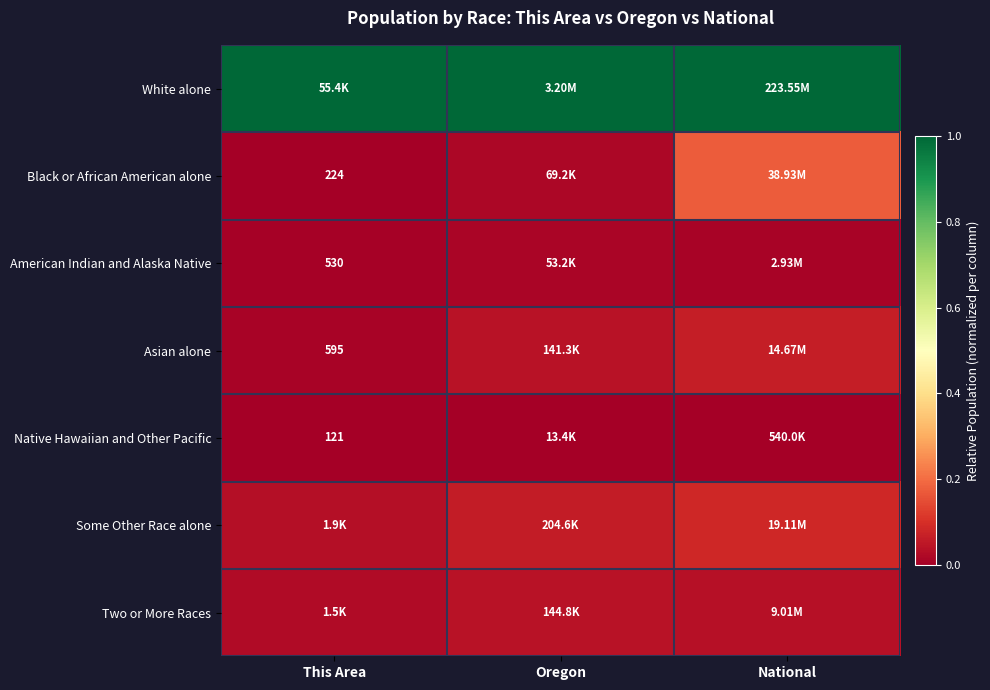

Count the number of data series in this chart.

7